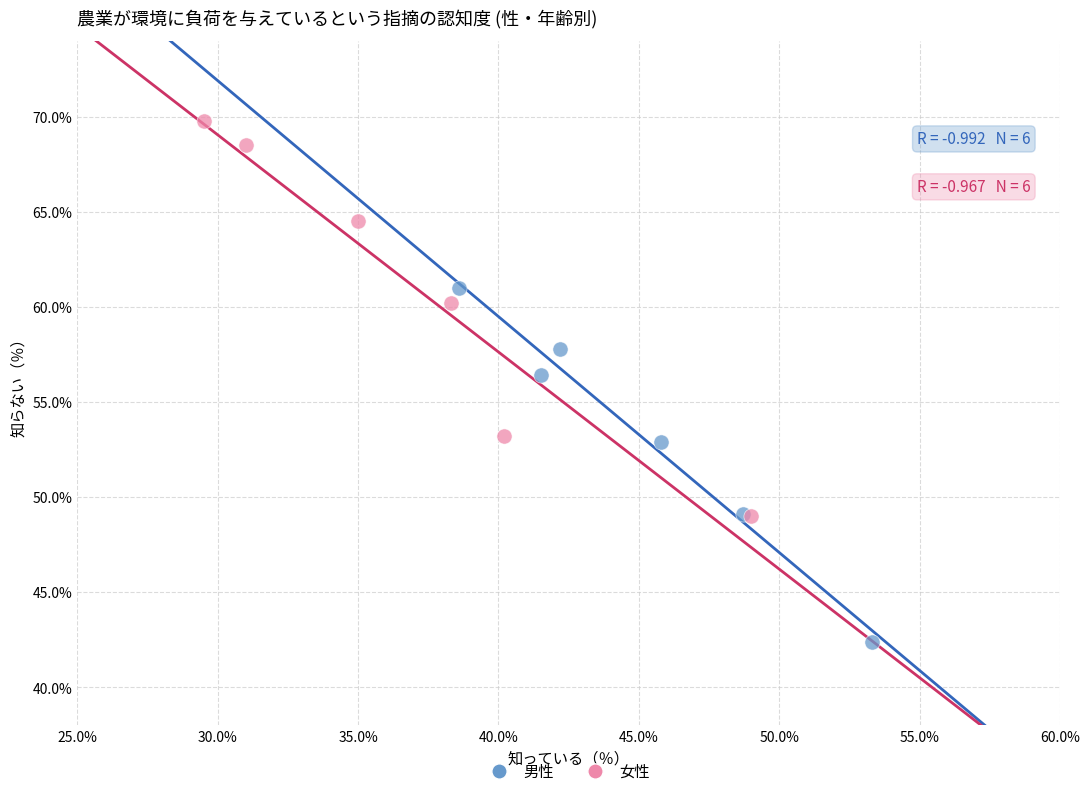

Which series reaches the maximum Y coordinate?

女性